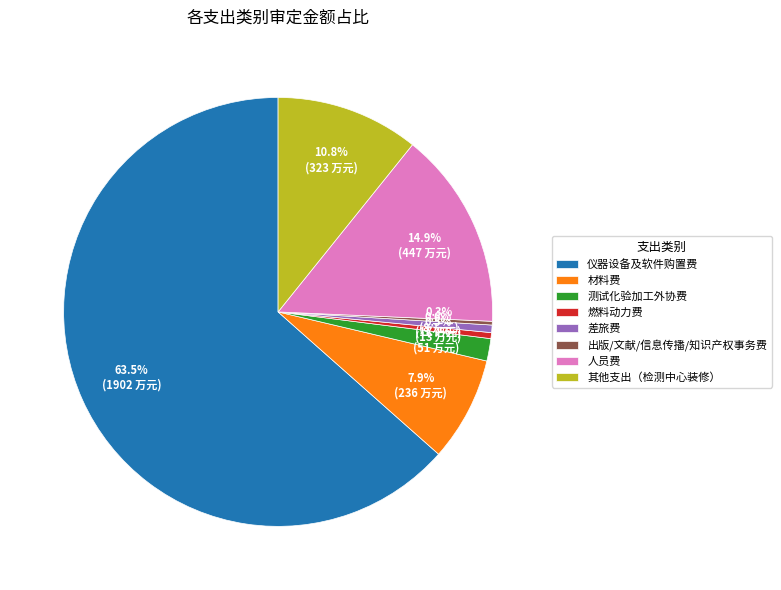

How many segments does this pie chart have?

8